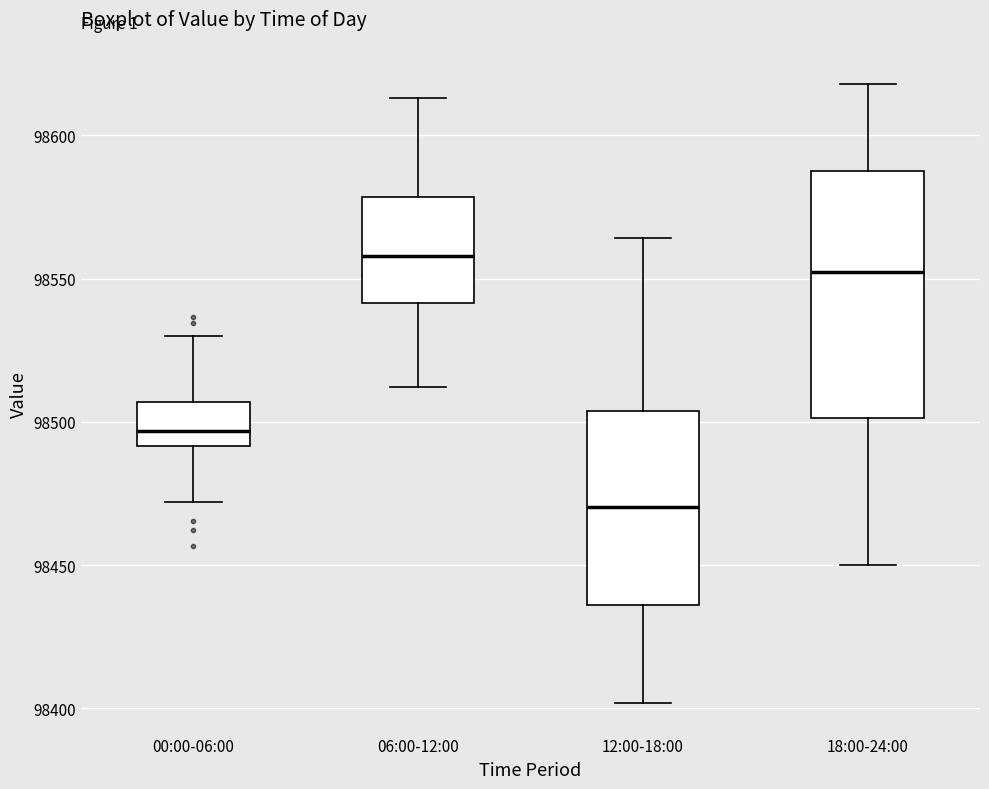

Which box has the lowest median line?

12:00-18:00